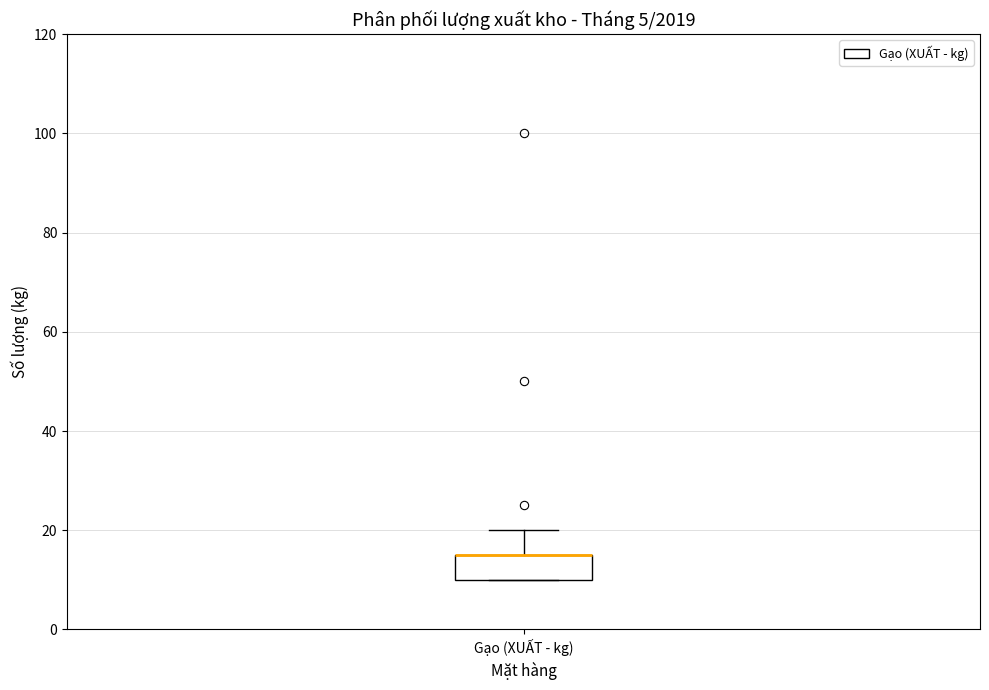

Transcribe this box plot: give where the median line is, the range the box spans, and where the two whiskers end, as read against the y-axis. The values are not printed on the chart, so give them approximately, as read against the axis.

median 16 (drawn on the box's upper edge), box 10 to 16, whiskers 10 to 20